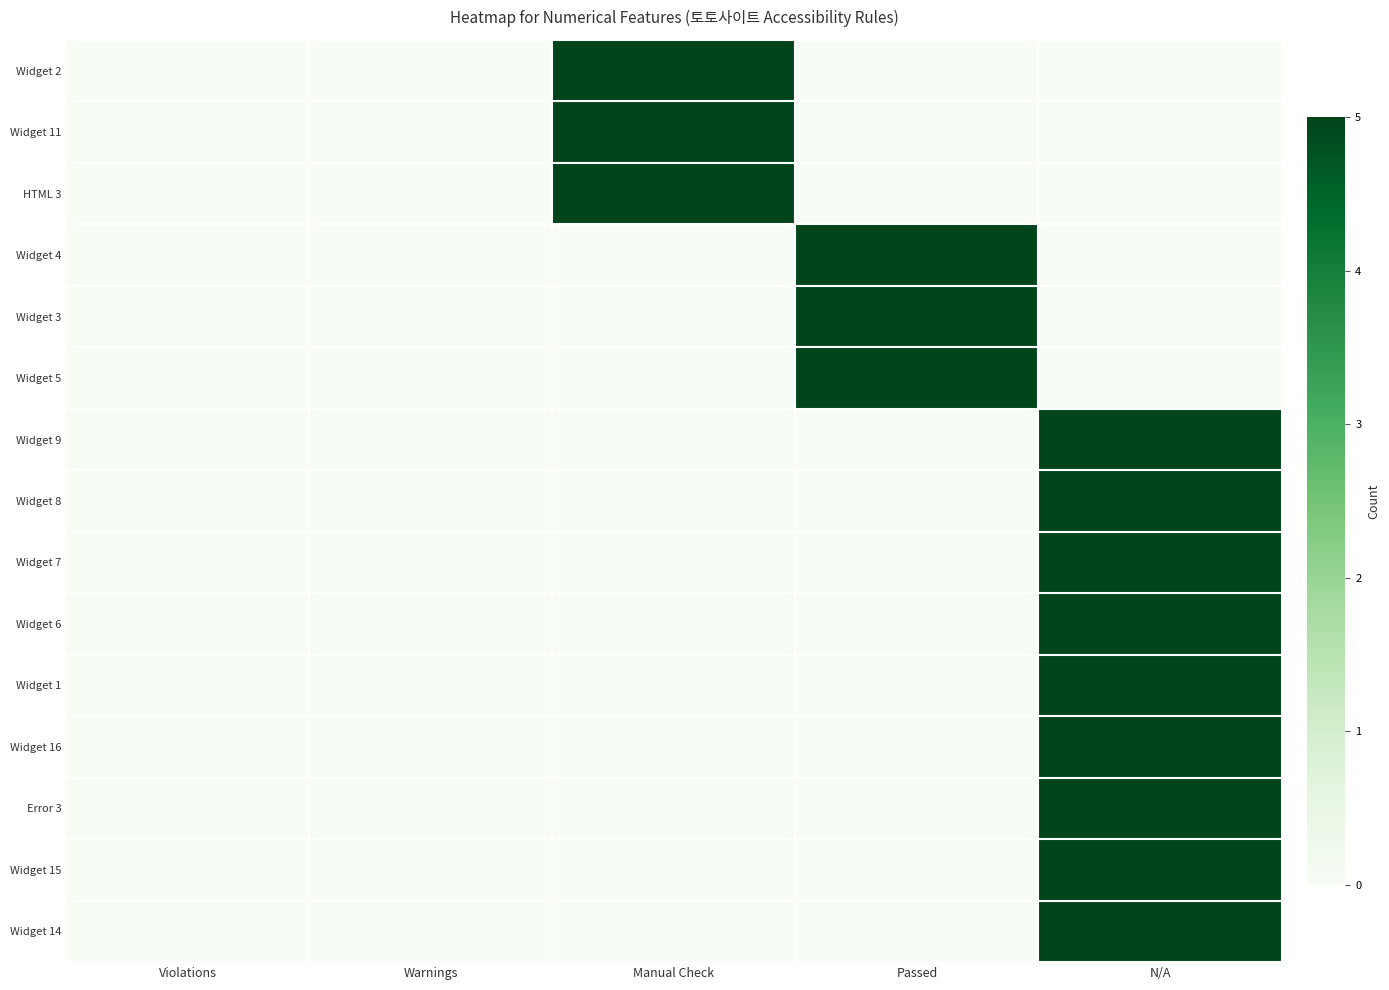

At Passed, list the series in order from largest to smallest.

Widget 4, Widget 3, Widget 5, Widget 2, Widget 11, HTML 3, Widget 9, Widget 8, Widget 7, Widget 6, Widget 1, Widget 16, Error 3, Widget 15, Widget 14